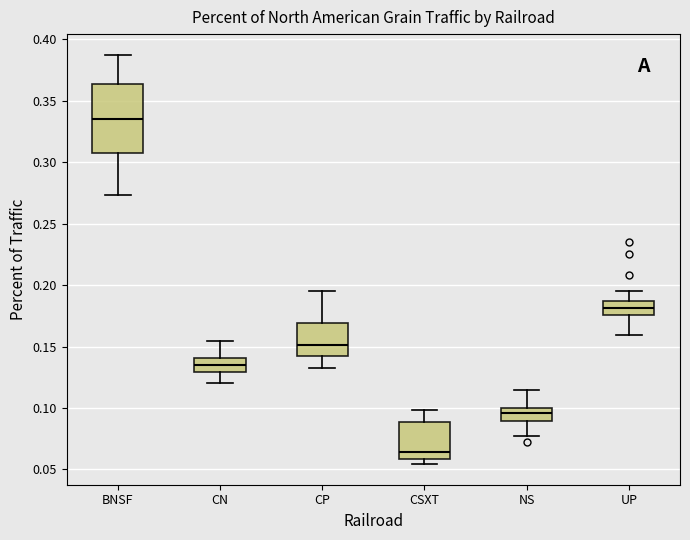

Reading left to right, read every box against the y-axis: the position of its median line, the range the box covers, and the ends of its whiskers. The values are not printed on the chart, so give them approximately, as read against the axis.

BNSF: median 0.335, box 0.305 to 0.365, whiskers 0.275 to 0.385
CN: median 0.135, box 0.130 to 0.140, whiskers 0.120 to 0.155
CP: median 0.150, box 0.145 to 0.170, whiskers 0.135 to 0.195
CSXT: median 0.065, box 0.060 to 0.090, whiskers 0.055 to 0.100
NS: median 0.095, box 0.090 to 0.100, whiskers 0.075 to 0.115
UP: median 0.180, box 0.175 to 0.185, whiskers 0.160 to 0.195